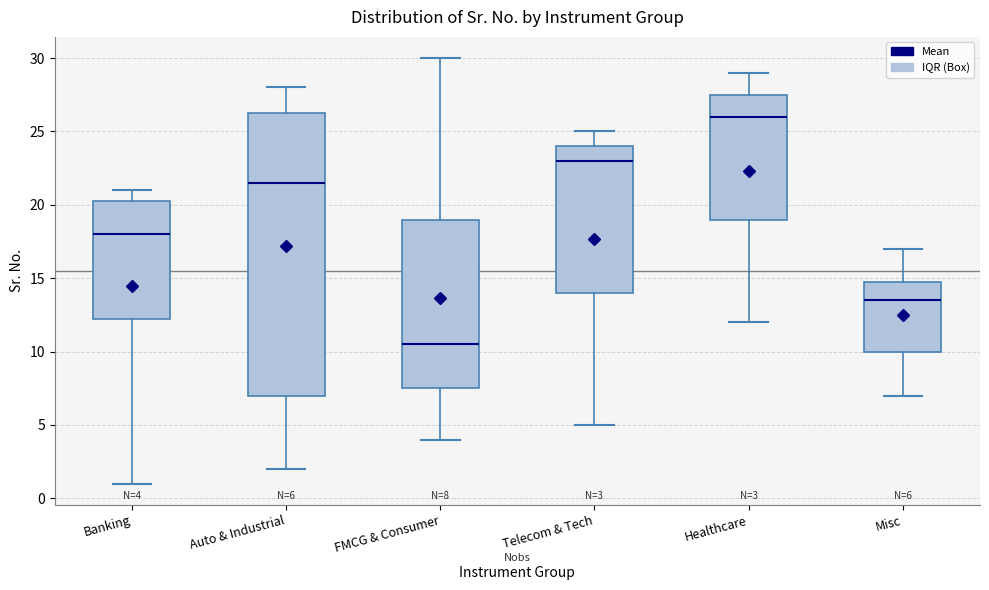

Comparing the boxes themselves (not the whiskers), which one is the tallest?

Auto & Industrial